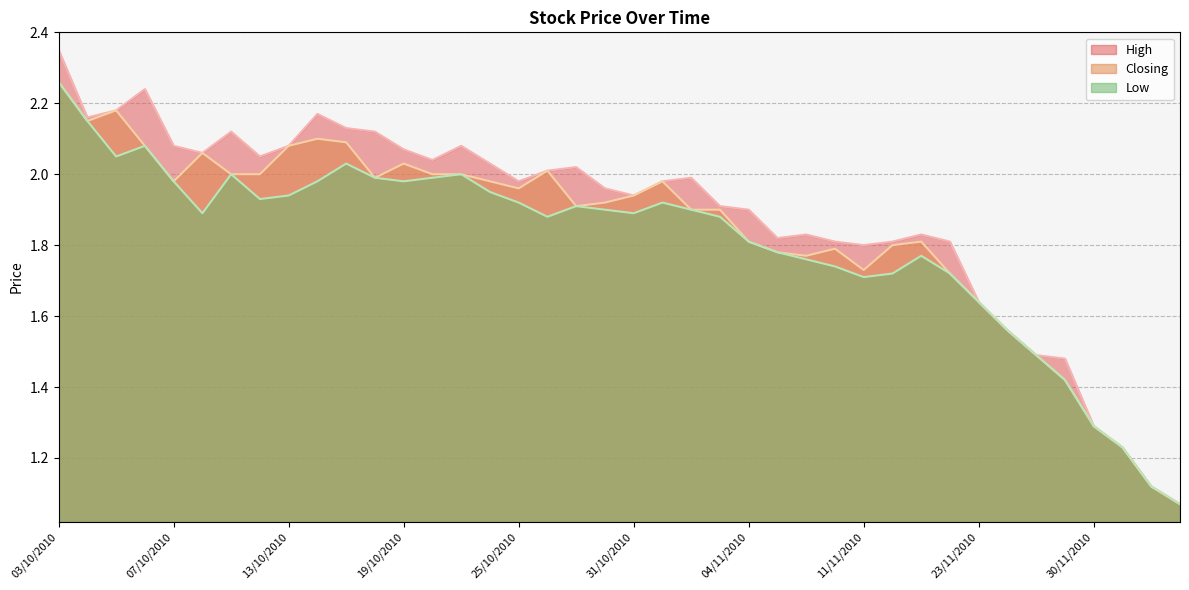

At which category is the sum across all series the highest?

03/10/2010